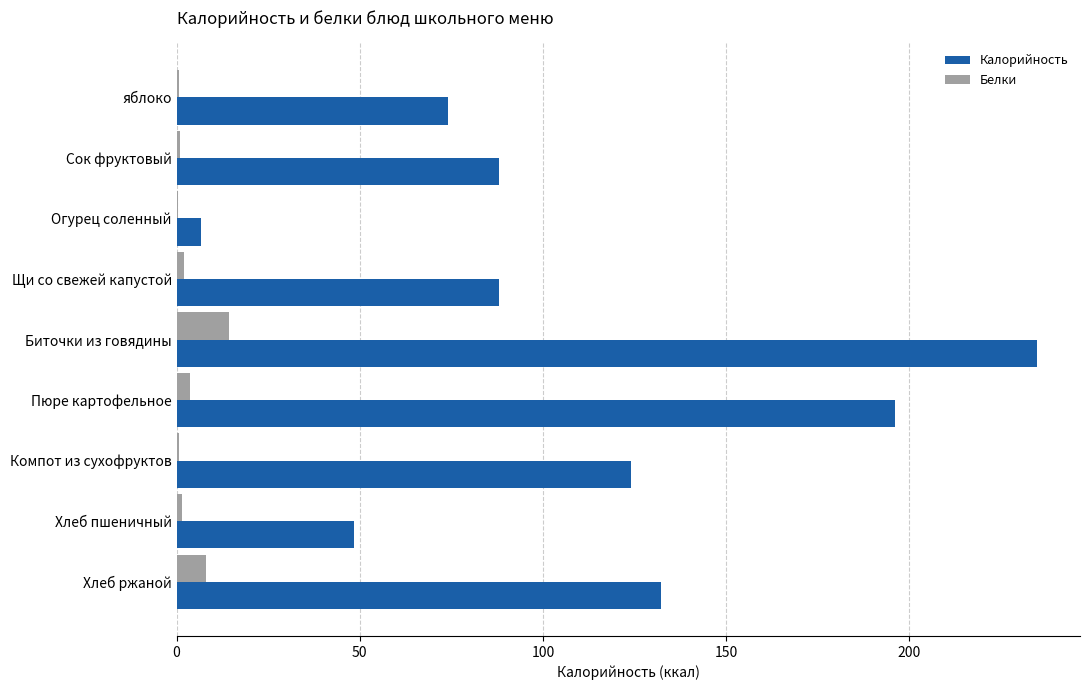

Is it true that Калорийность equals 234.9 at Биточки из говядины?

True